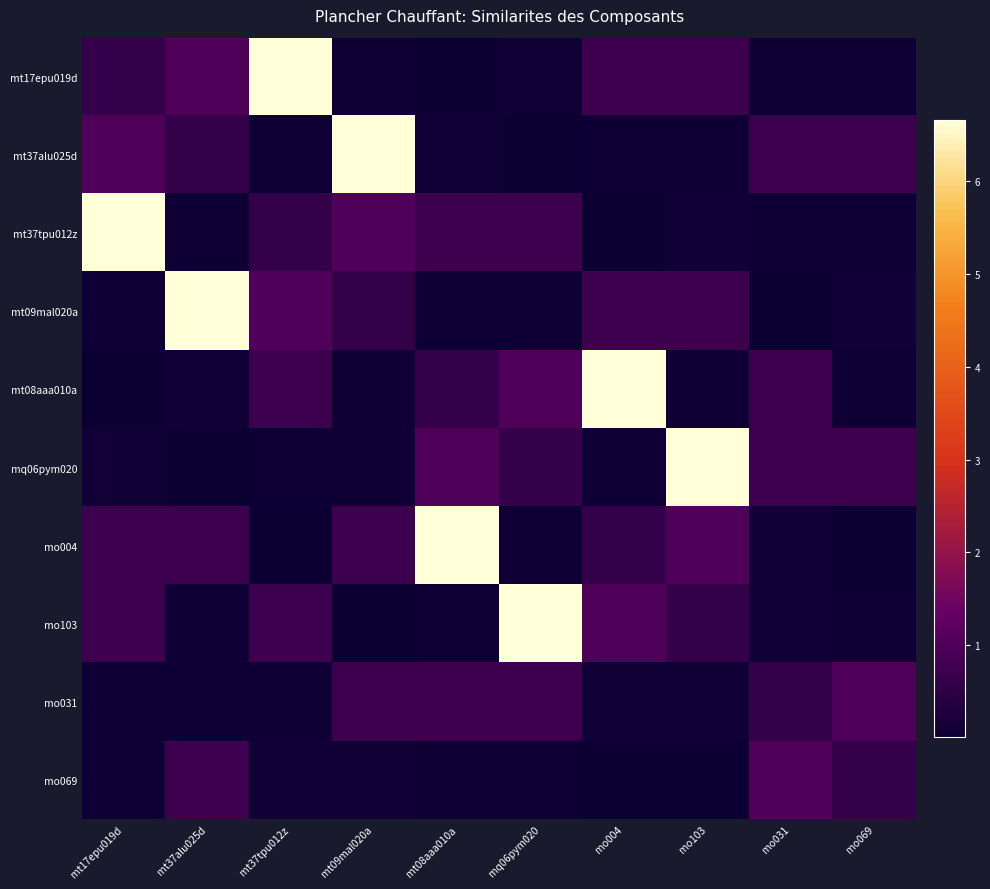

Which category has the highest value across all series?

mt37tpu012z